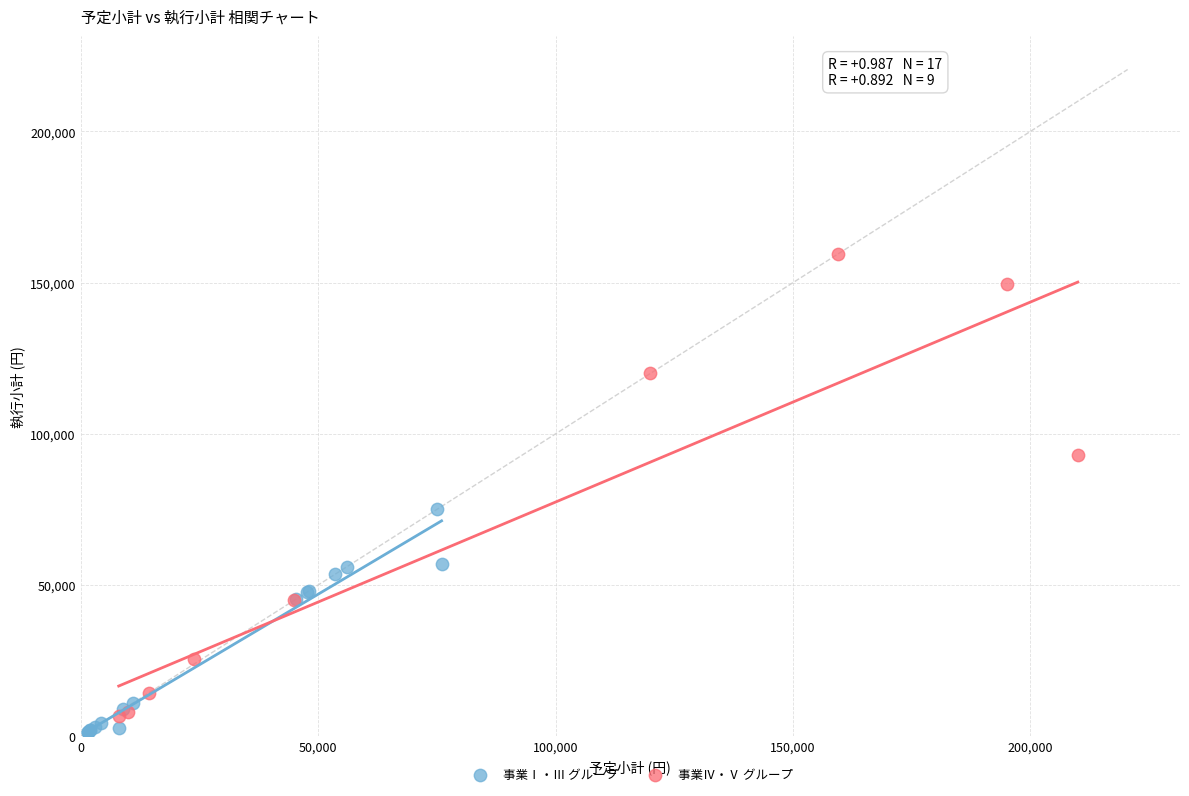

What are all the series names shown in the legend?

事業Ⅰ・Ⅲ グループ, 事業Ⅳ・Ⅴ グループ